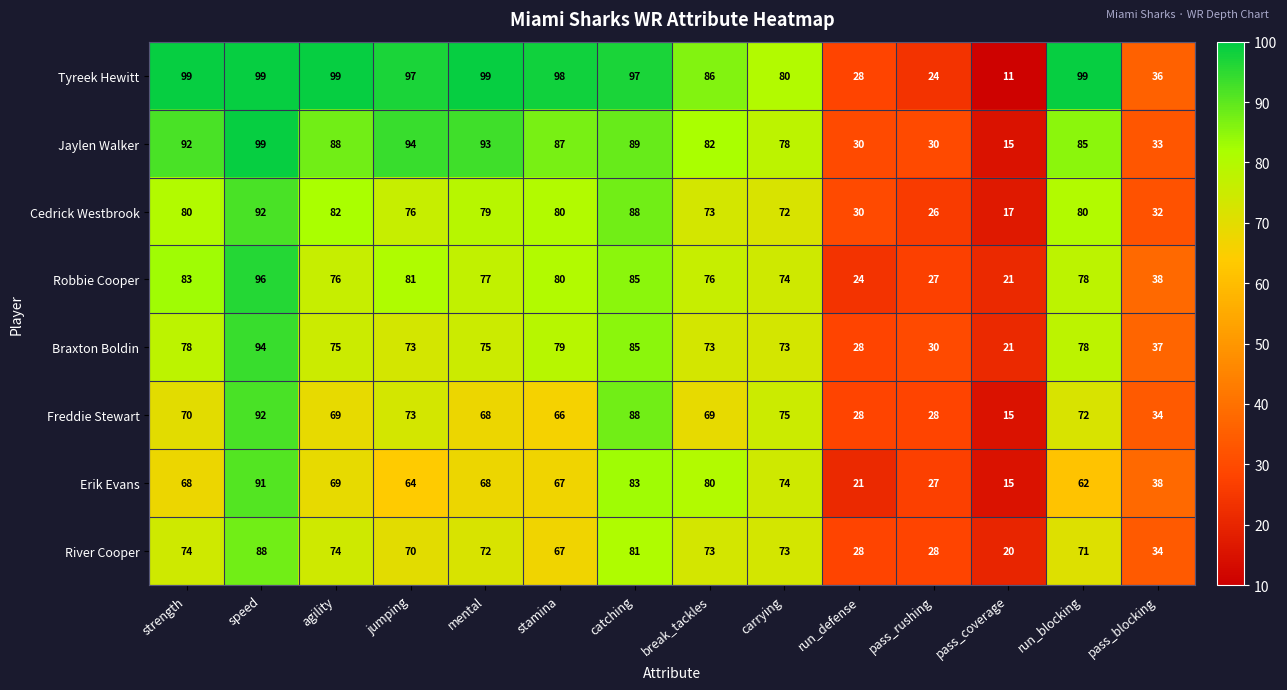

What is the approximate value of Braxton Boldin at stamina?

79